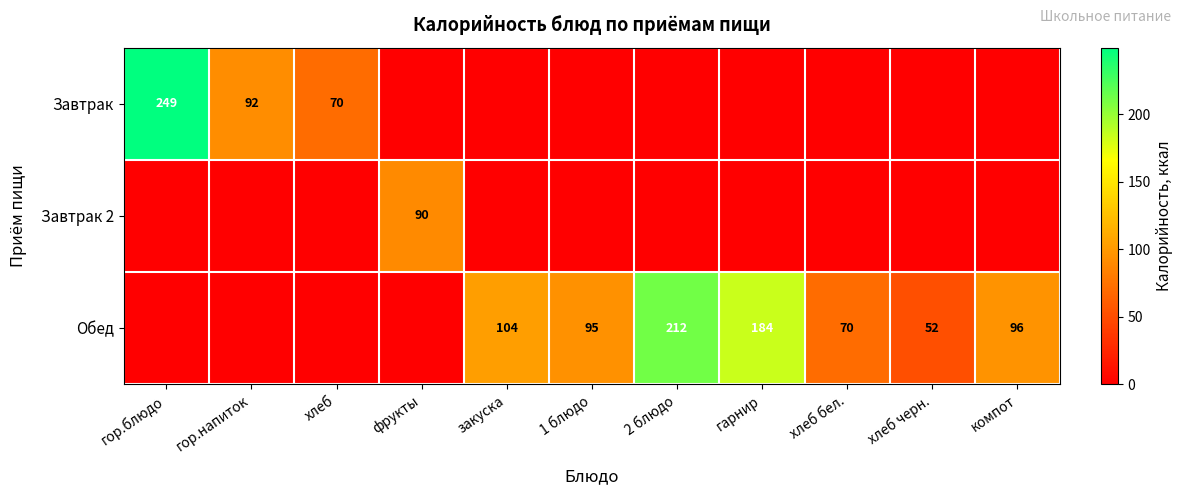

The value of Обед at хлеб черн. is 52. True or false?

True